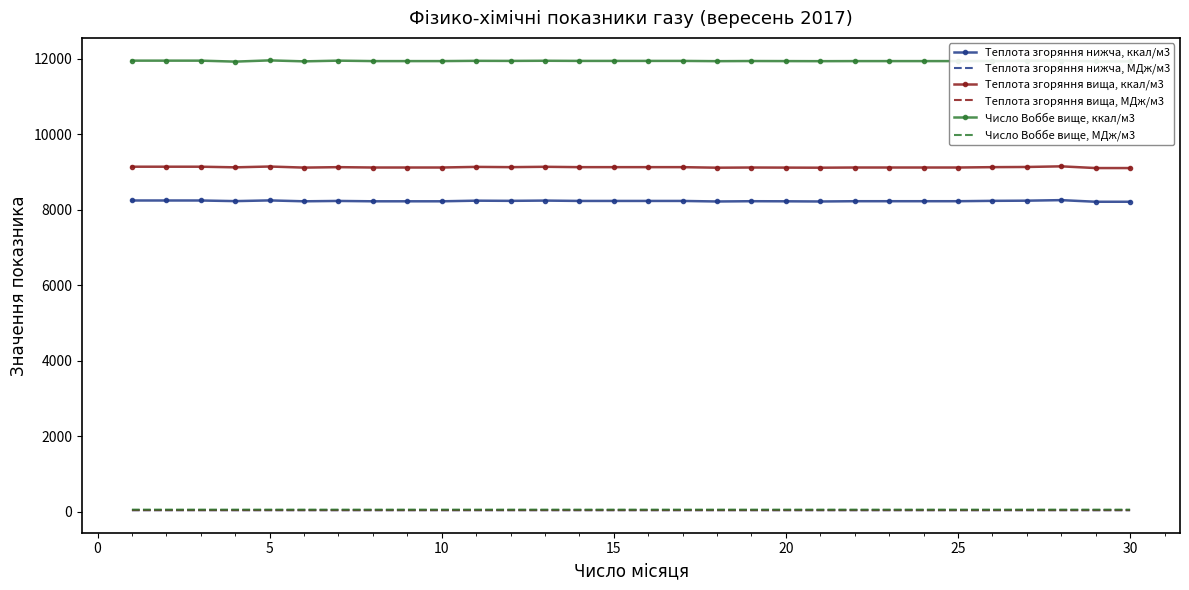

How many values in the Теплота згоряння нижча, ккал/м3 series exceed 8233?

15